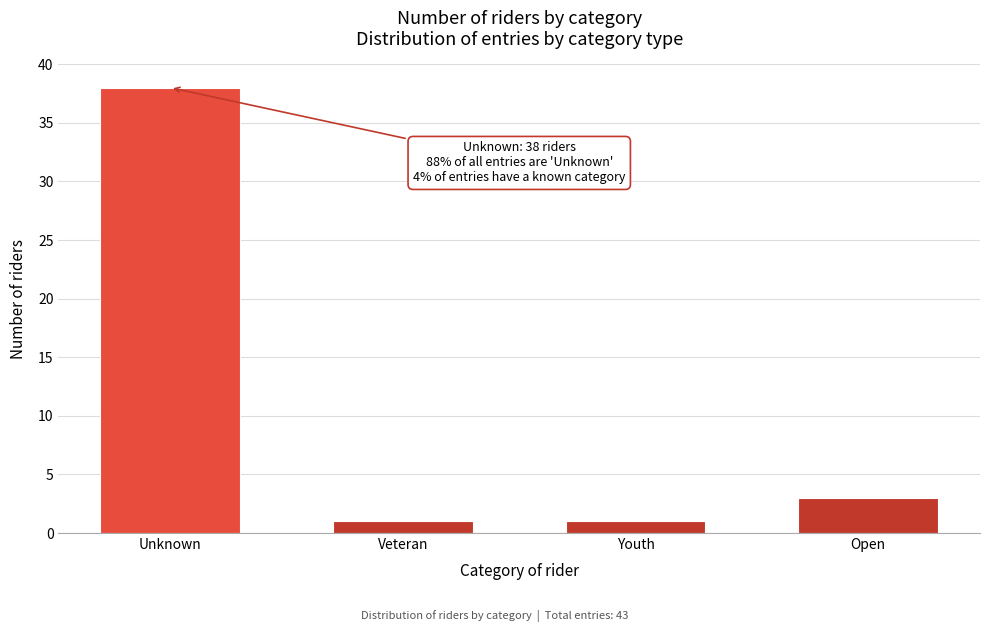

Reading right to left, extract all data points from this chart.

3	1	1	38